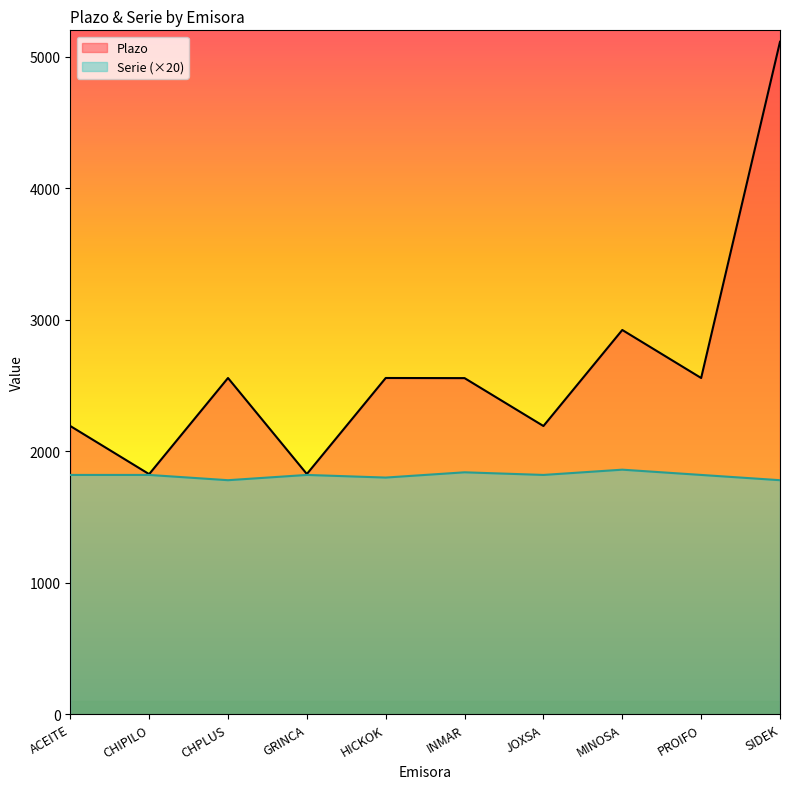

The value of Serie at CHPLUS is 1780. True or false?

True